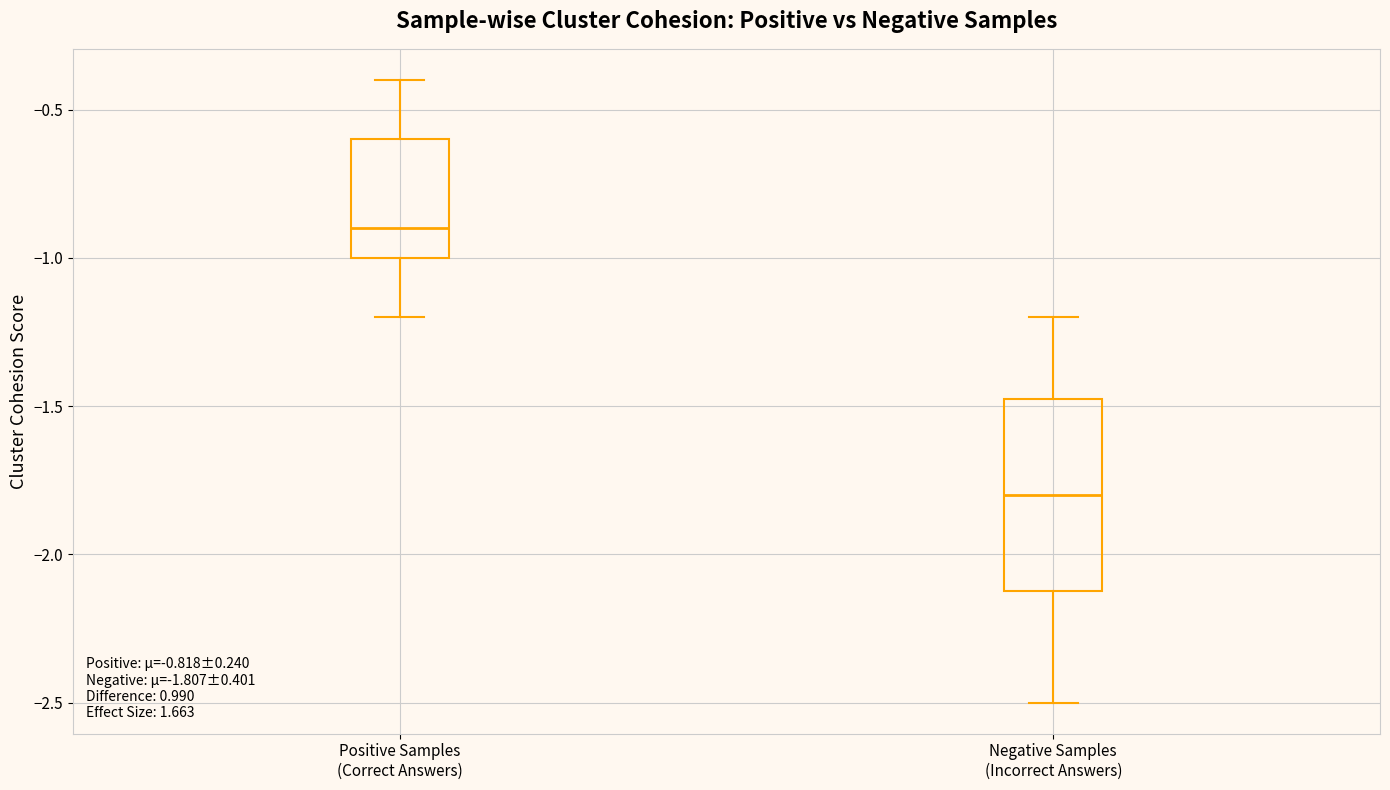

Which box's median line is the lowest?

Negative Samples (Incorrect Answers)